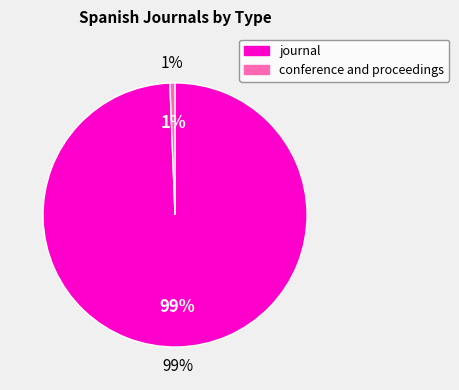

Is it true that conference and proceedings is 1% of the pie?

True